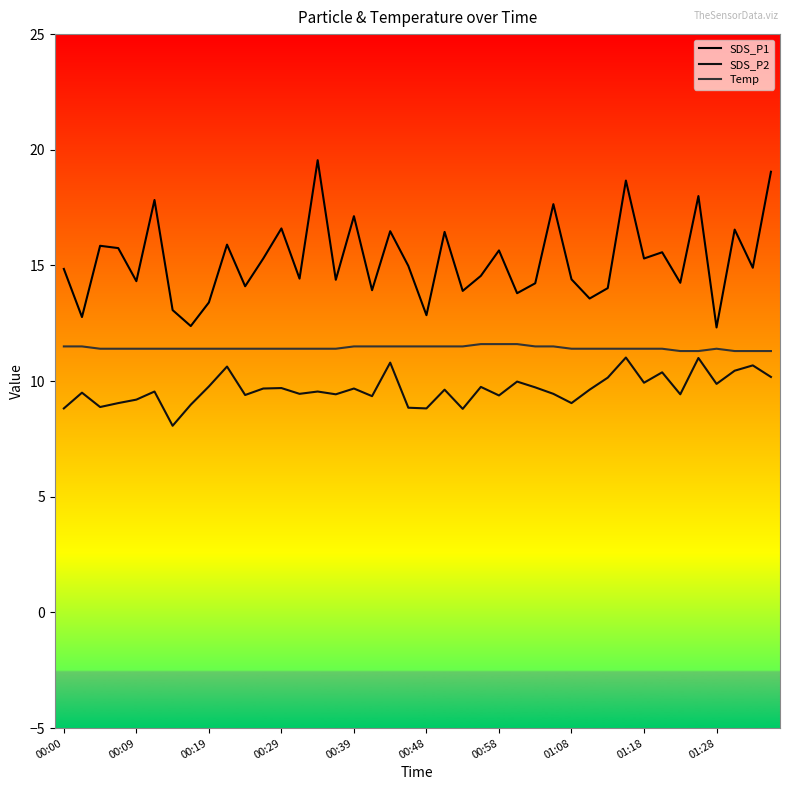

List the series in order of their overall mean, lowest first.

SDS_P2, Temp, SDS_P1